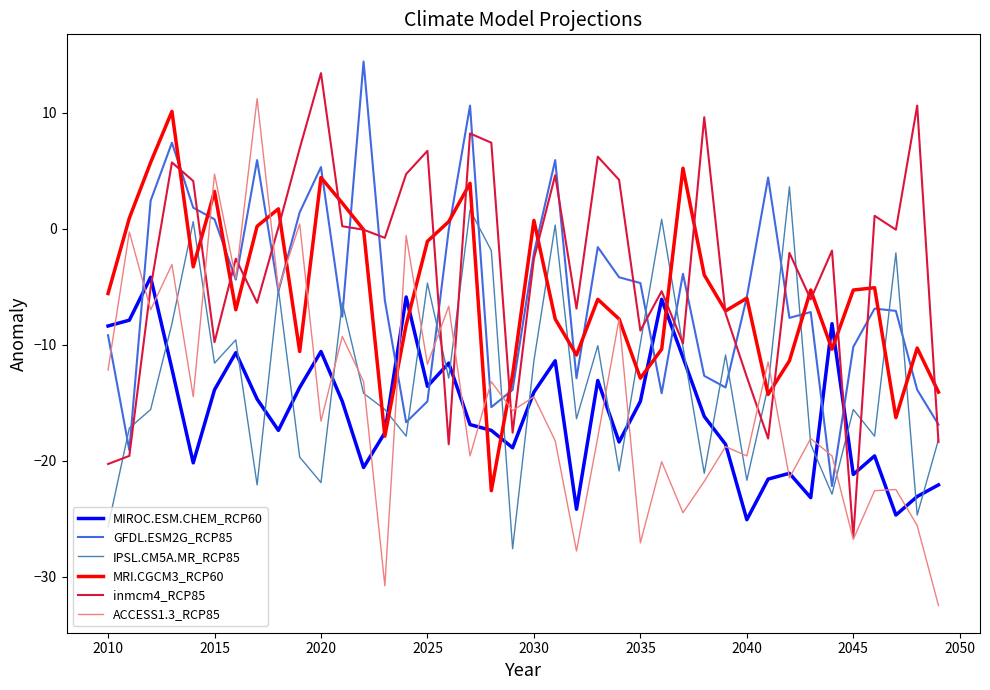

What are all the series names shown in the legend?

MIROC.ESM.CHEM_RCP60, GFDL.ESM2G_RCP85, IPSL.CM5A.MR_RCP85, MRI.CGCM3_RCP60, inmcm4_RCP85, ACCESS1.3_RCP85